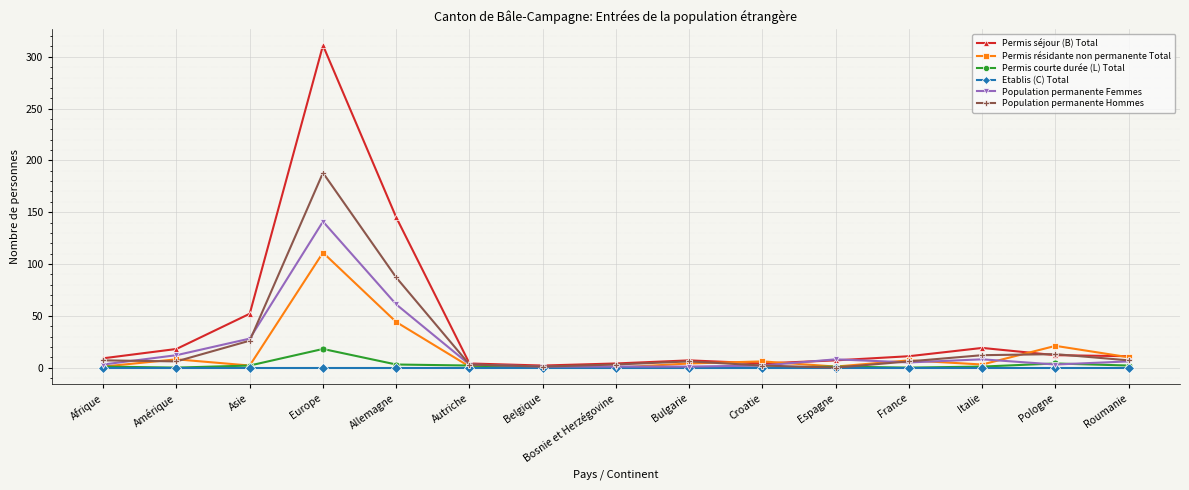

What is the label of the 7th point from the left?

Belgique